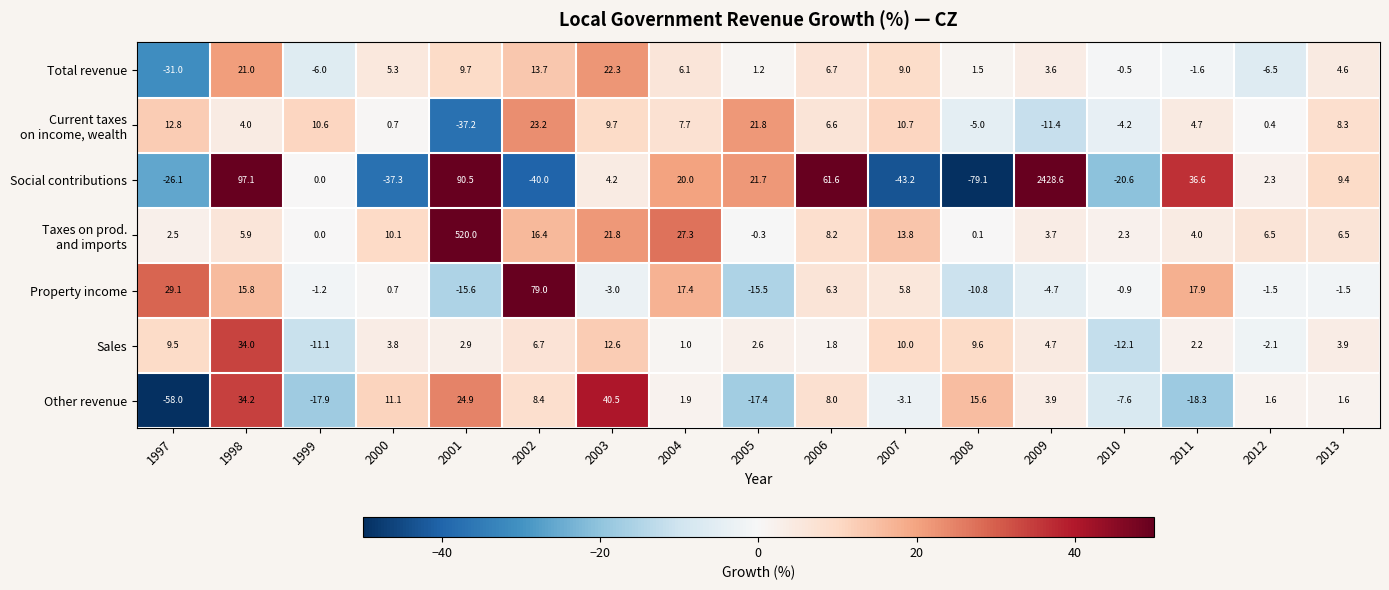

What is the difference between the Sales values at 2002 and 2005?

4.1